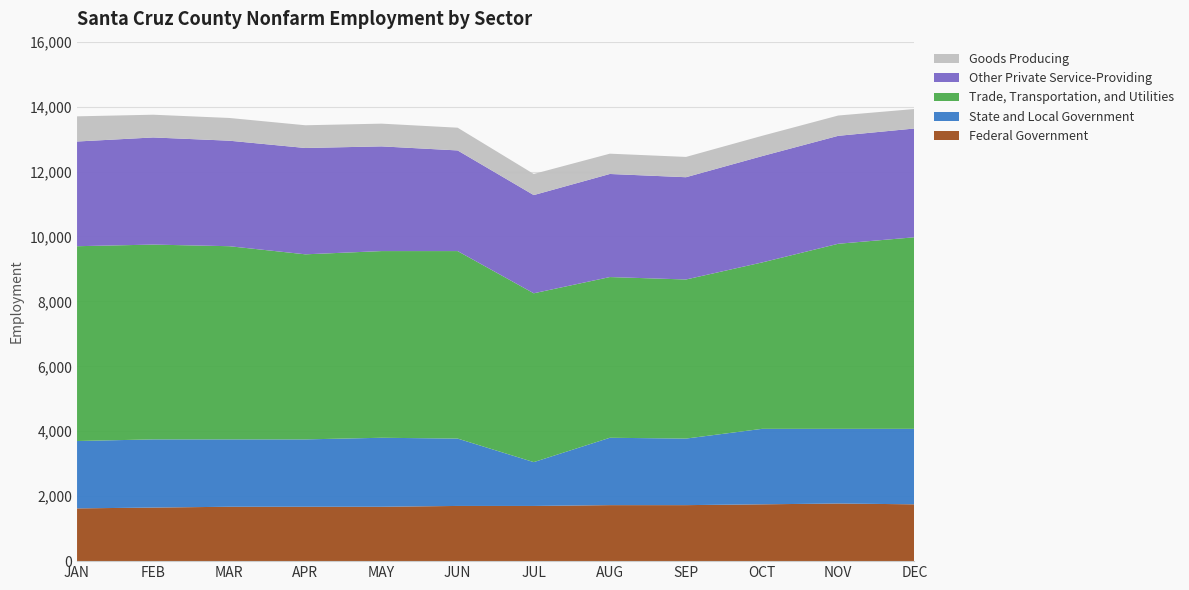

Reading left to right, extract all data points from this chart.

Federal Government: 1625	1650	1675	1675	1675	1700	1700	1725	1725	1750	1775	1750
State and Local Government: 2075	2100	2075	2075	2125	2075	1350	2075	2050	2325	2300	2325
Trade, Transportation, and Utilities: 6000	6000	5950	5700	5750	5775	5200	4950	4900	5125	5700	5900
Other Private Service-Providing: 3225	3300	3250	3275	3225	3100	3025	3175	3150	3275	3325	3350
Goods Producing: 775	700	700	700	700	700	650	625	625	625	625	600